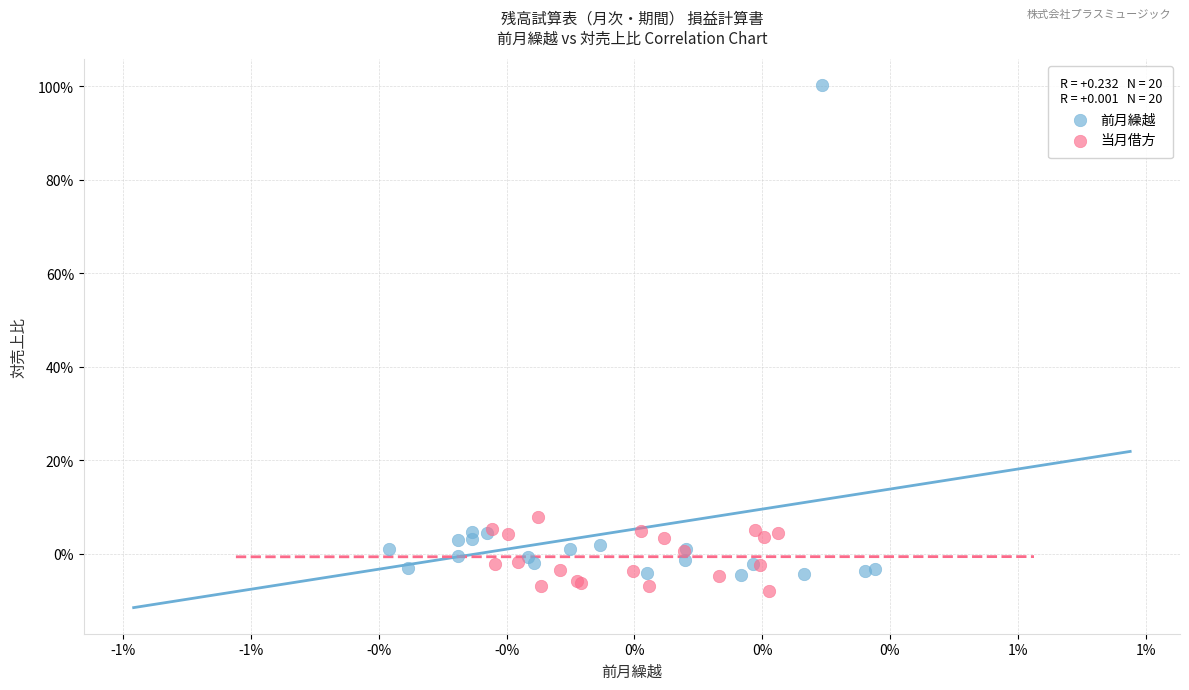

Which series contains the highest Y value?

前月繰越